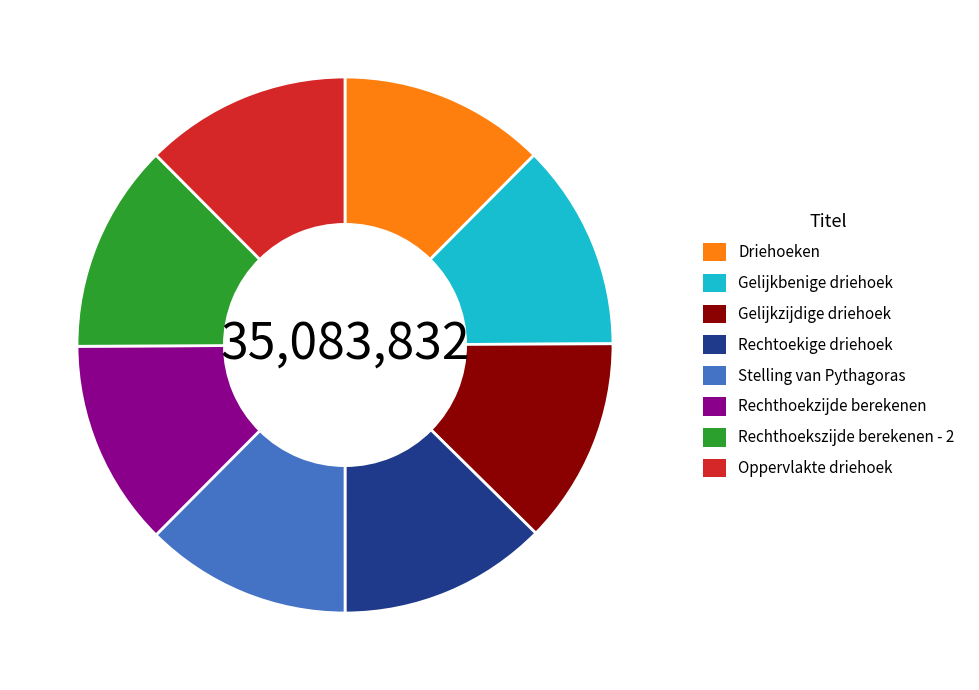

True or false: Gelijkzijdige driehoek accounts for 12% of the total.

True